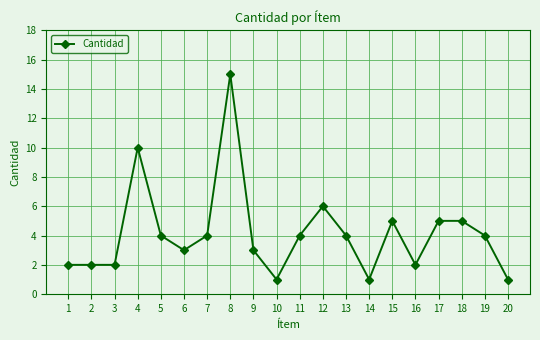

Count the number of categories in the chart.

20